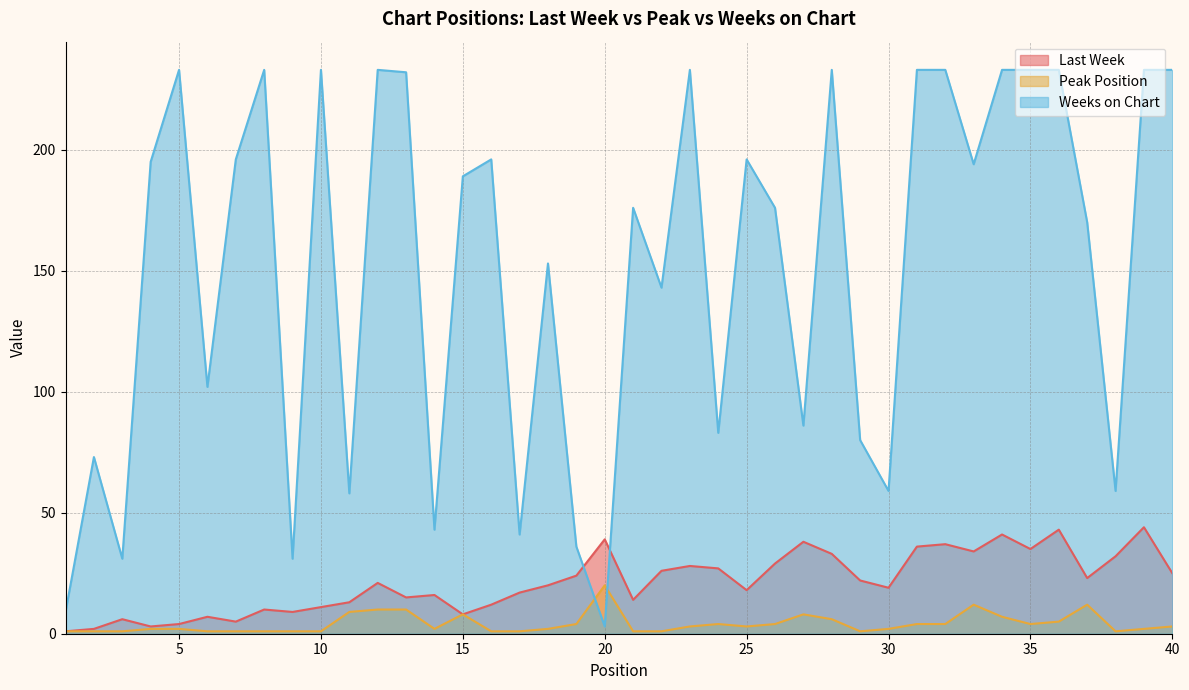

Read the Peak Position value at 11, to the nearest 5.

10